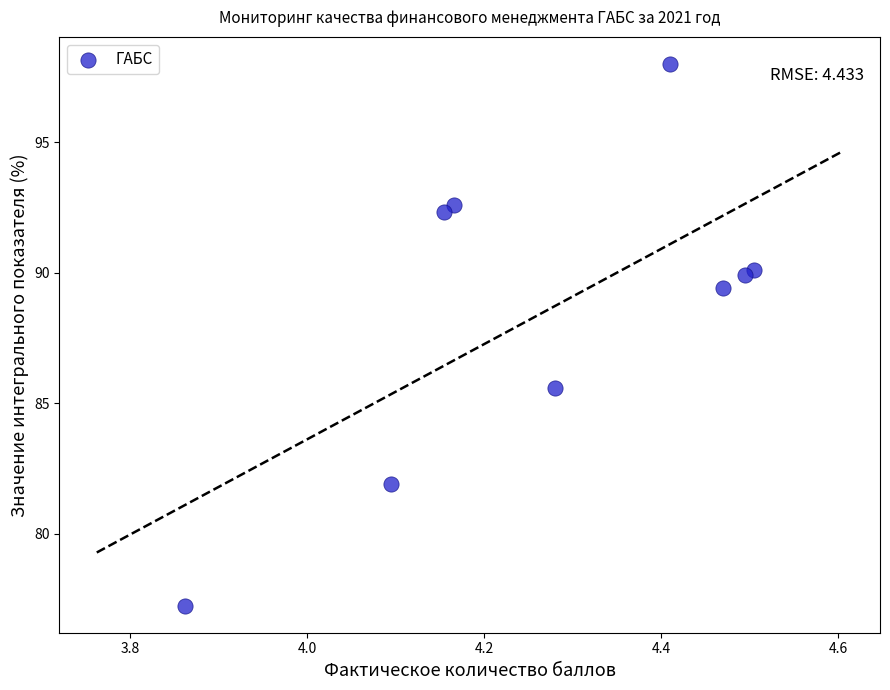

What Y value in the scatter plot is closest to 87?

85.6